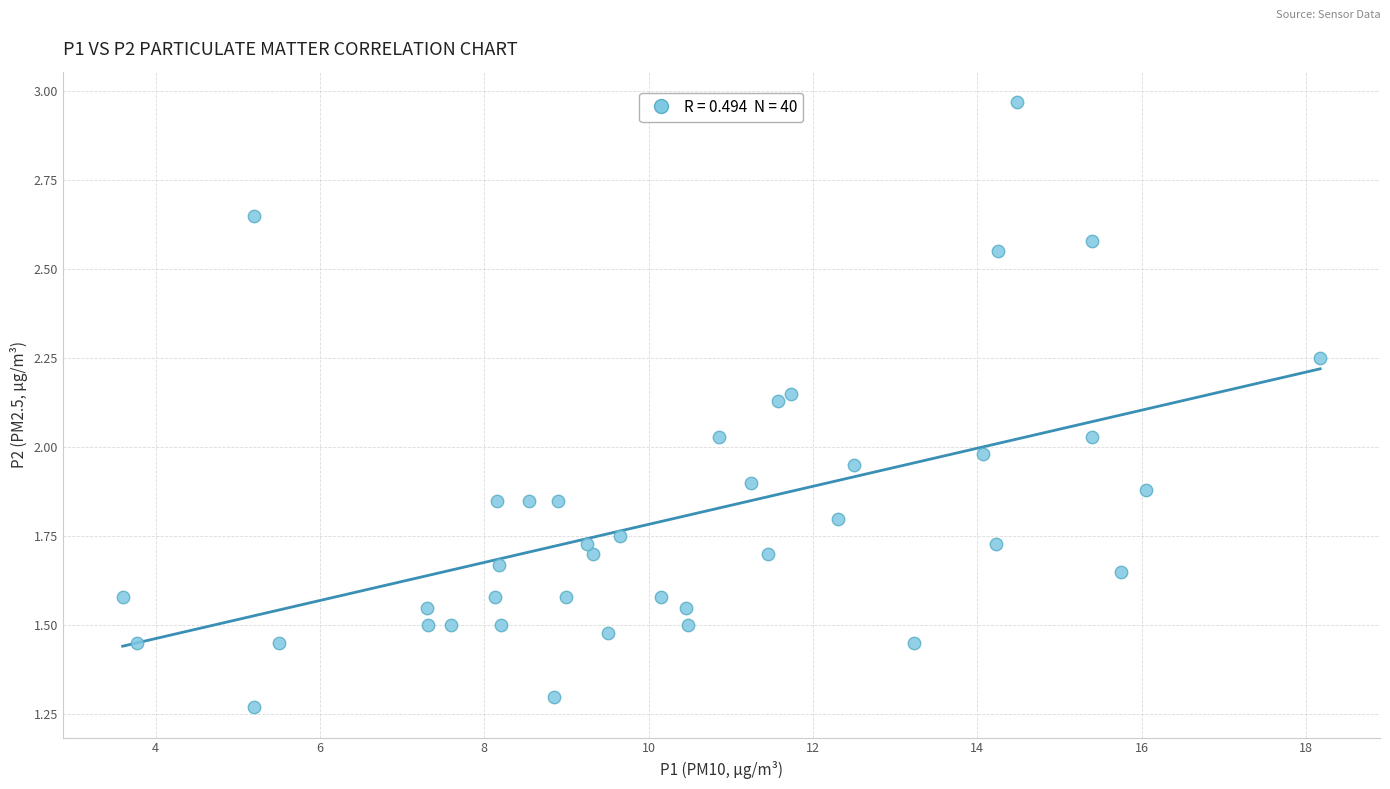

What is the range of X values (max minus min)?

14.6